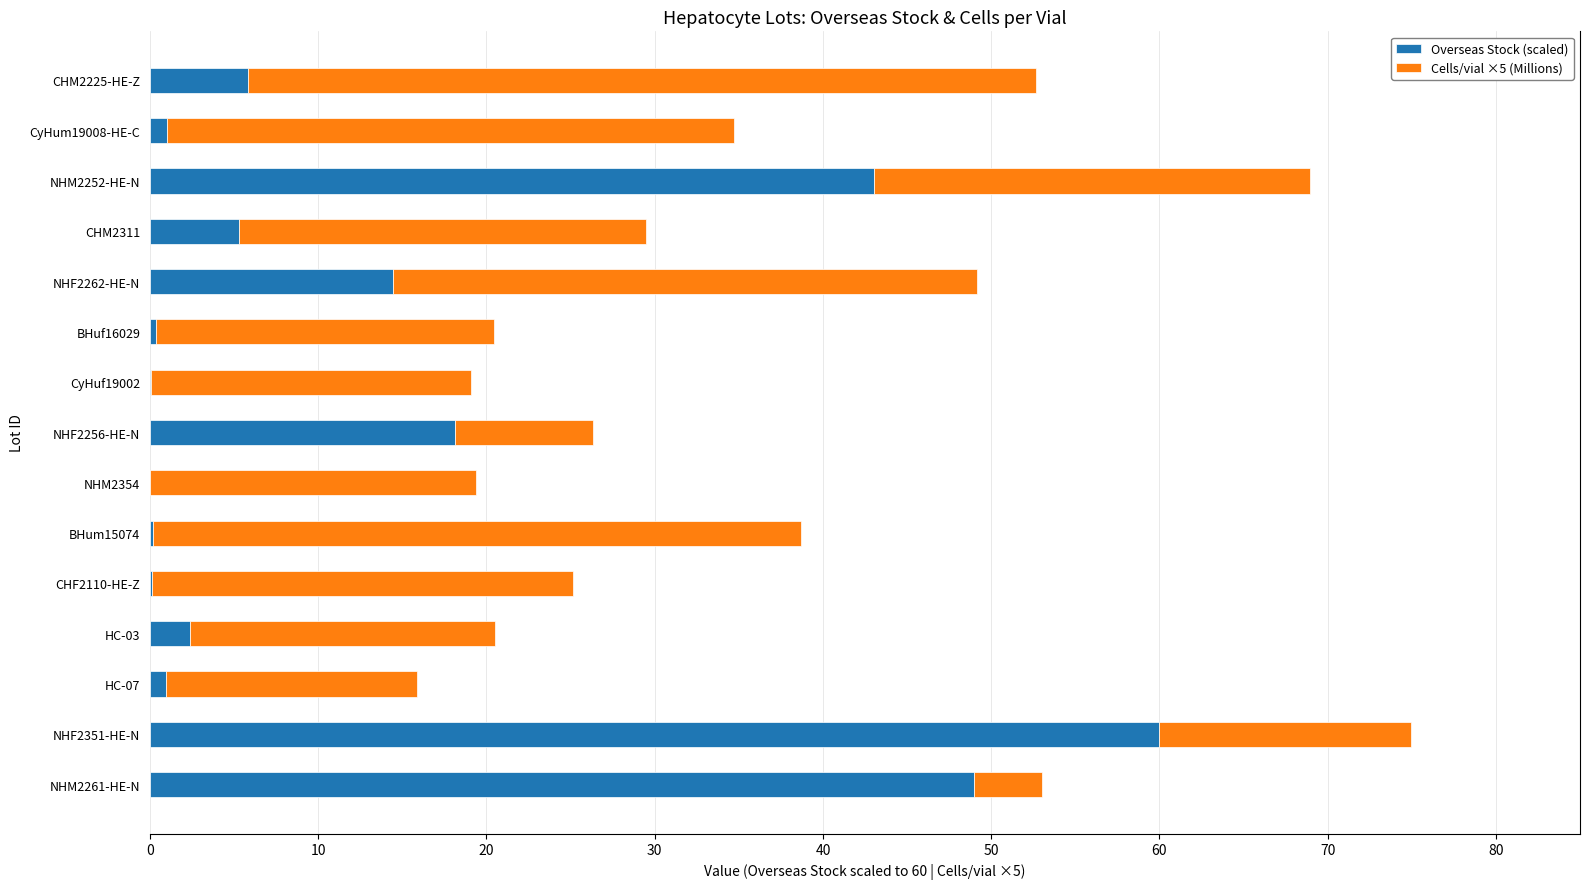

The value of Overseas Stock (scaled) at NHM2252-HE-N is 56.8. True or false?

False